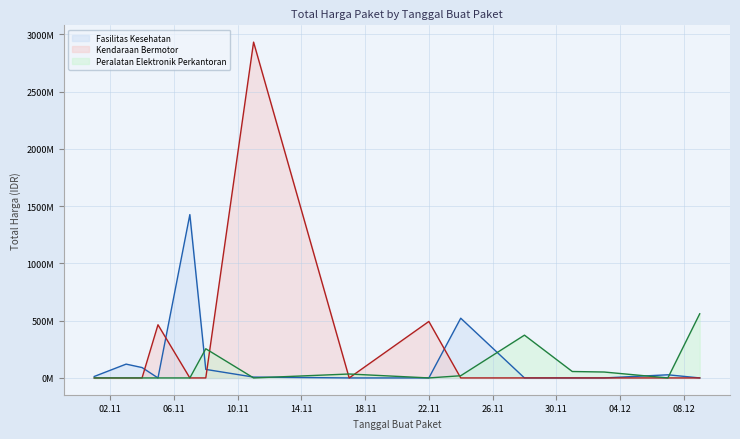

The value of Total Harga (Fasilitas Kesehatan) at 2021-11-04 is 205849050. True or false?

False